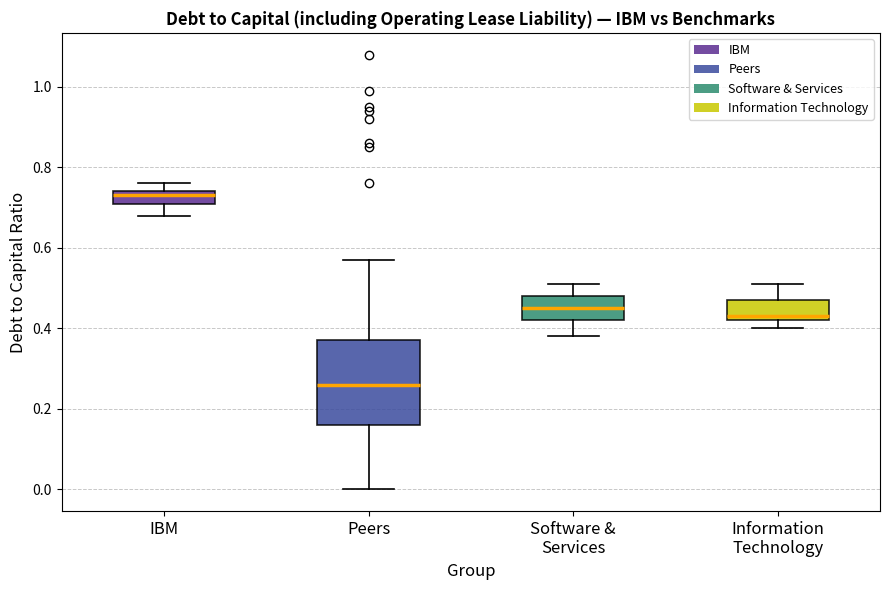

Reading left to right, read every box against the y-axis: the position of its median line, the range the box covers, and the ends of its whiskers. The values are not printed on the chart, so give them approximately, as read against the axis.

IBM: median 0.74 (just below the box's upper edge), box 0.72 to 0.74, whiskers 0.68 to 0.76
Peers: median 0.26, box 0.16 to 0.38, whiskers 0.00 to 0.58
Software & Services: median 0.46, box 0.42 to 0.48, whiskers 0.38 to 0.52
Information Technology: median 0.44, box 0.42 to 0.48, whiskers 0.40 to 0.52